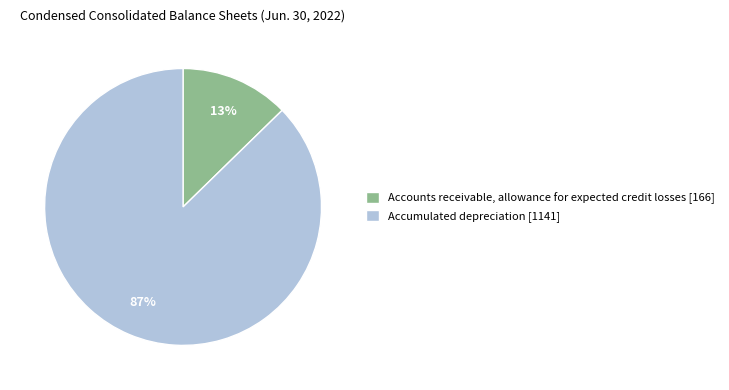

Between Accumulated depreciation and Accounts receivable, allowance for expected credit losses, which is larger?

Accumulated depreciation